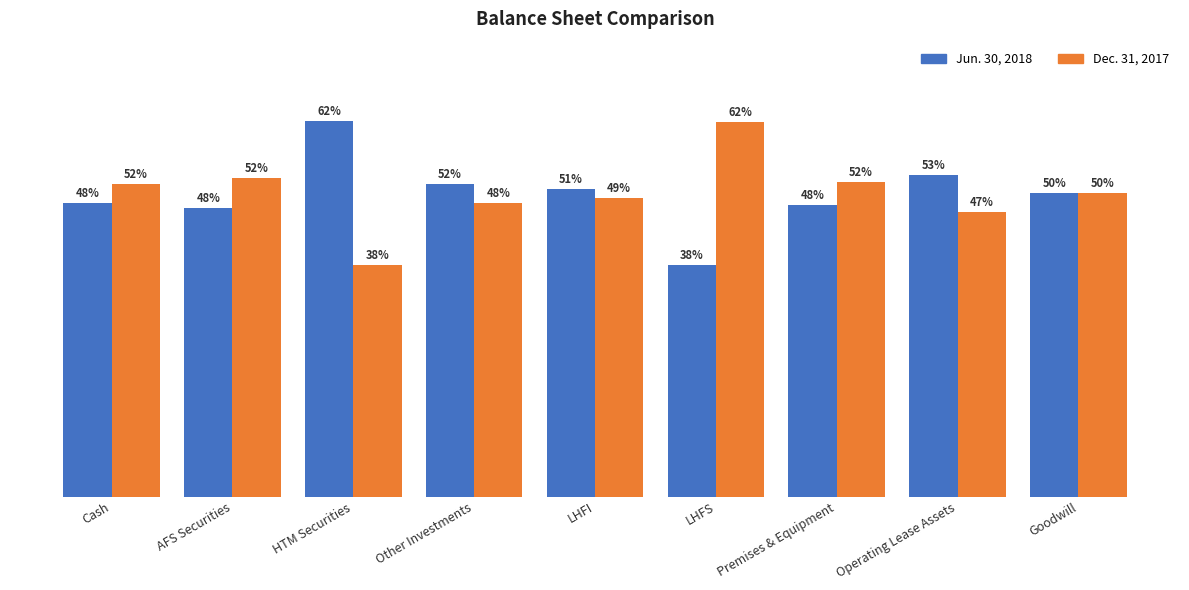

What is the label of the 1st bar from the right?

Goodwill